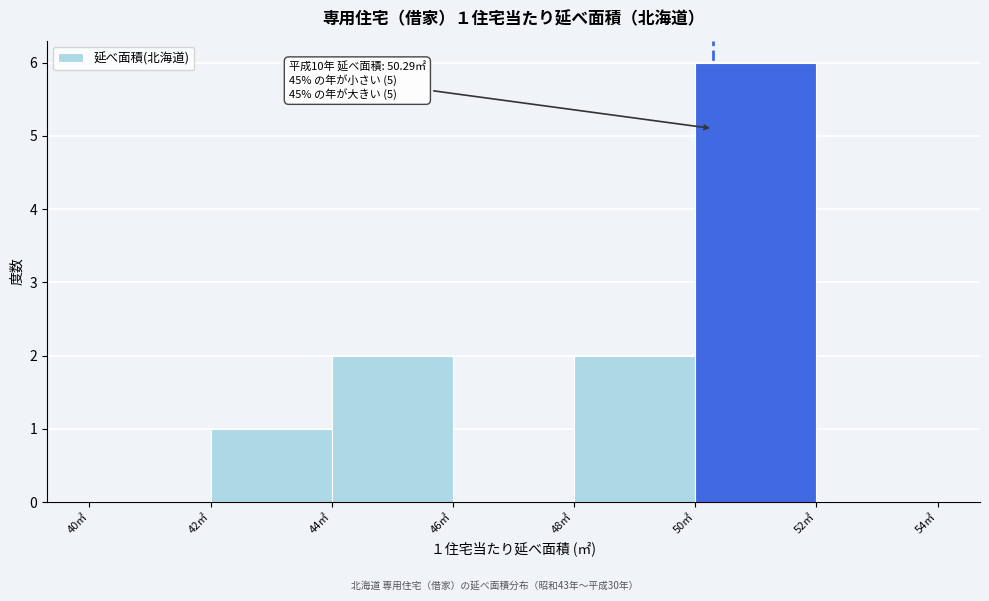

Which range on the x-axis has the tallest bar?

50 to 52